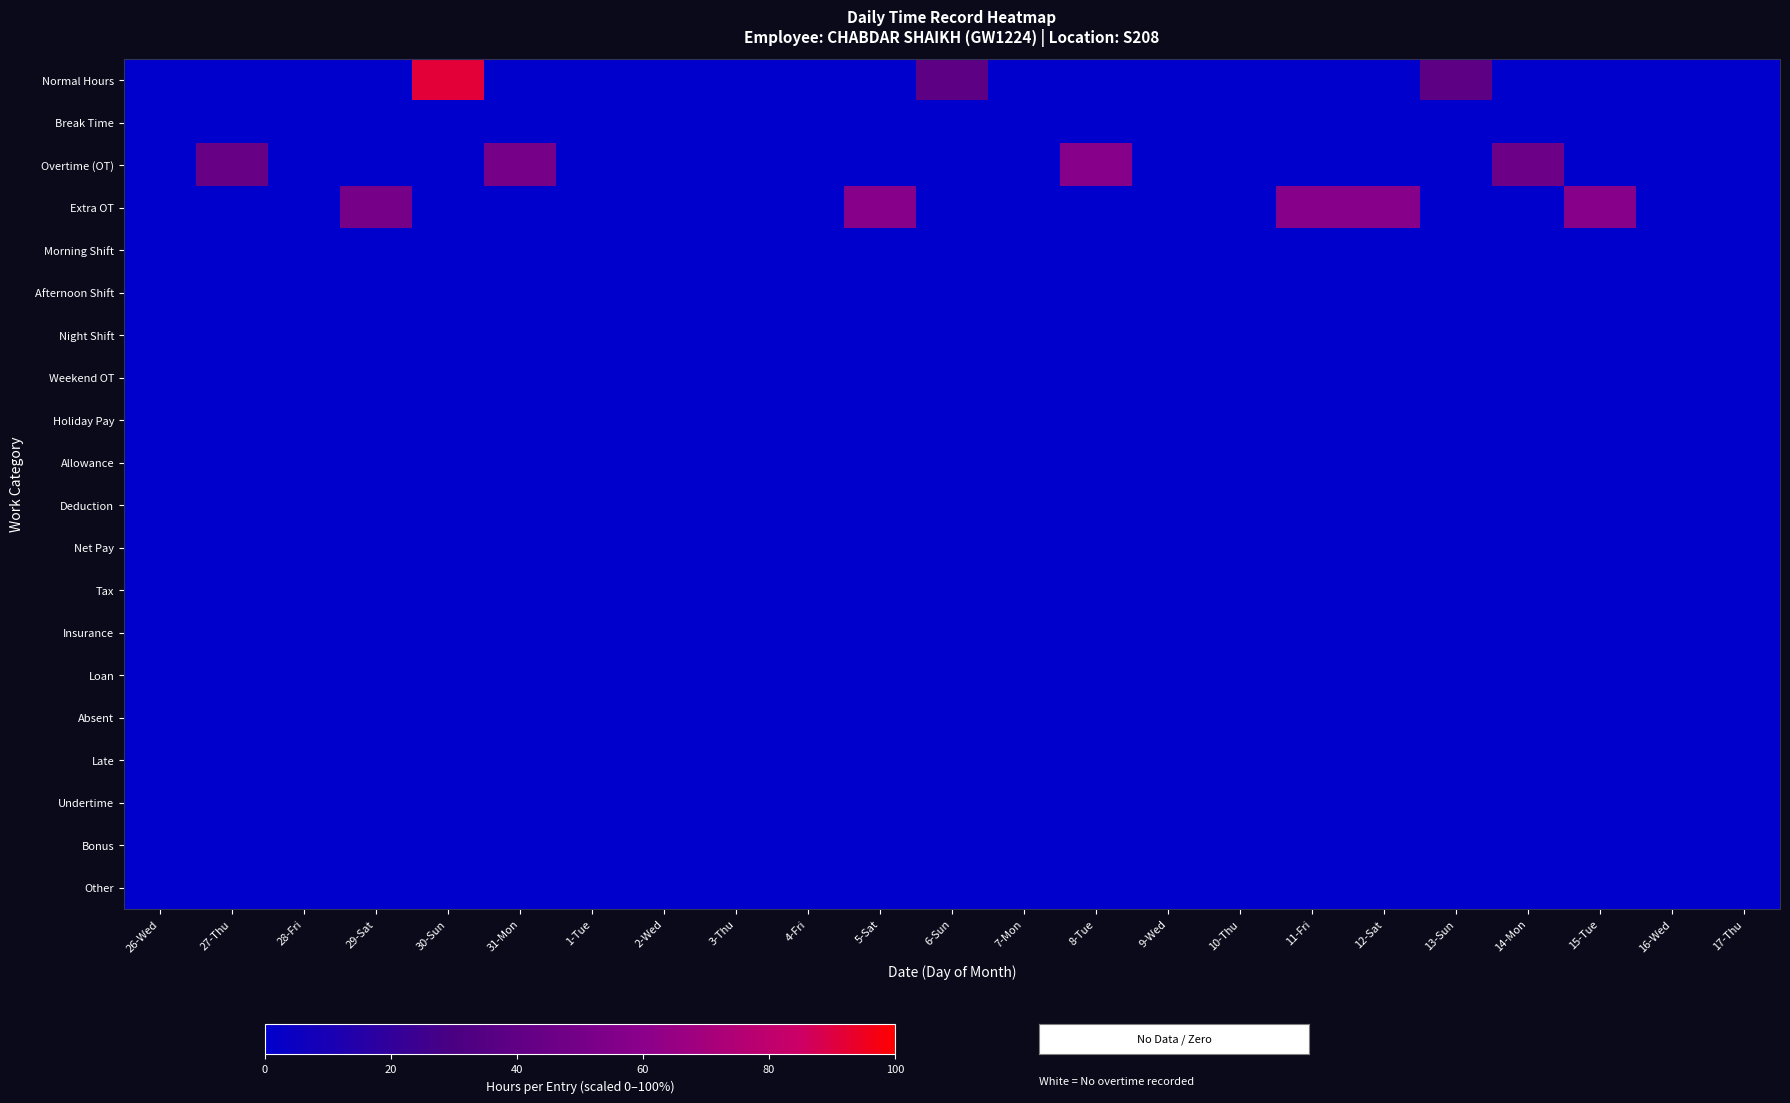

Between 7-Mon and 6-Sun, which is larger?

6-Sun